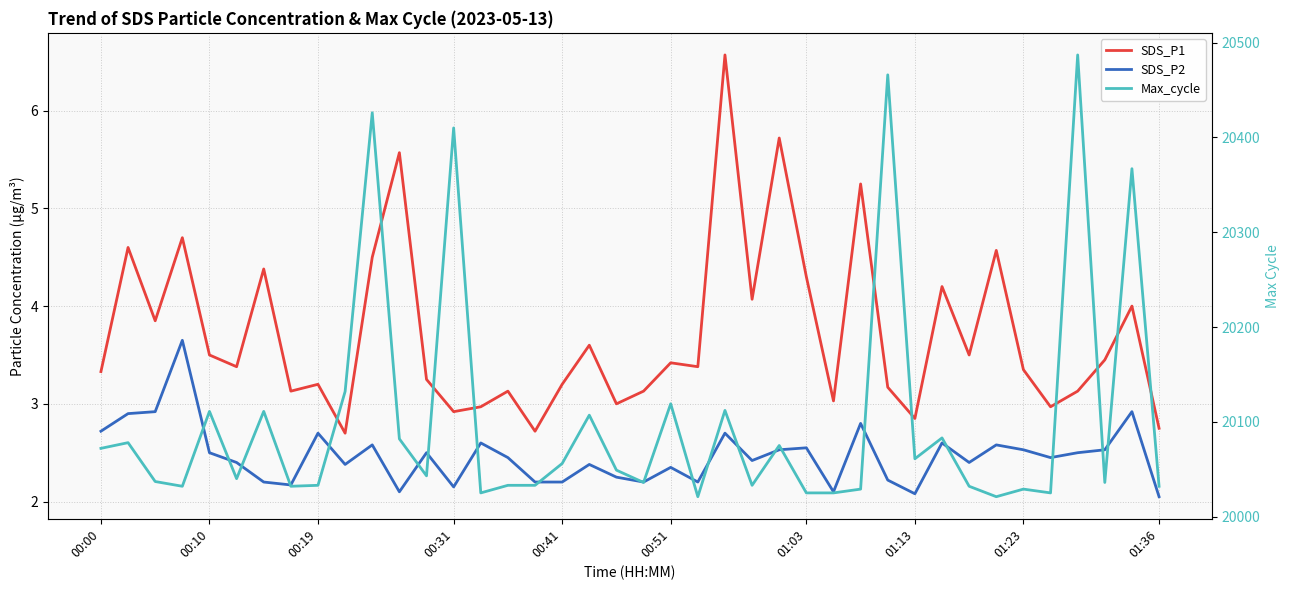

What is the sum of all Max_cycle values?

804056.0